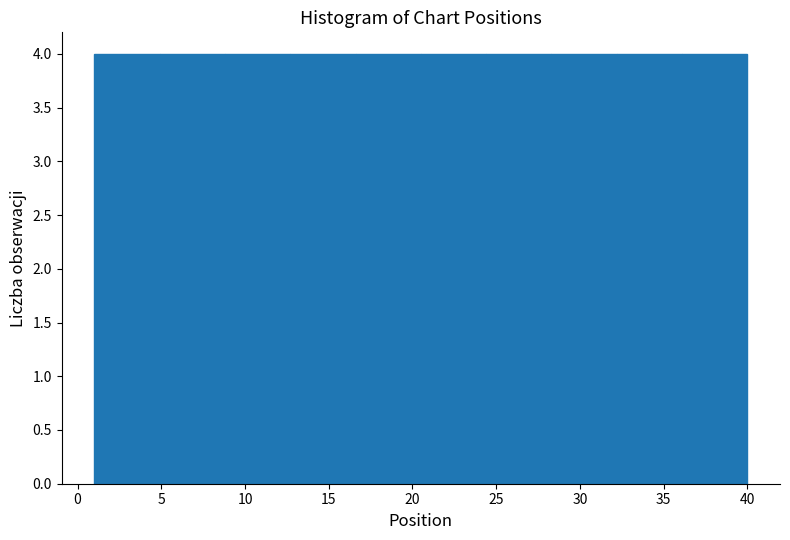

How tall is the bar that spans 16.6 to 20.5 on the x-axis? Neither the bar edges nor the heights are printed on the chart, so give them approximately, as read against the axes.

4